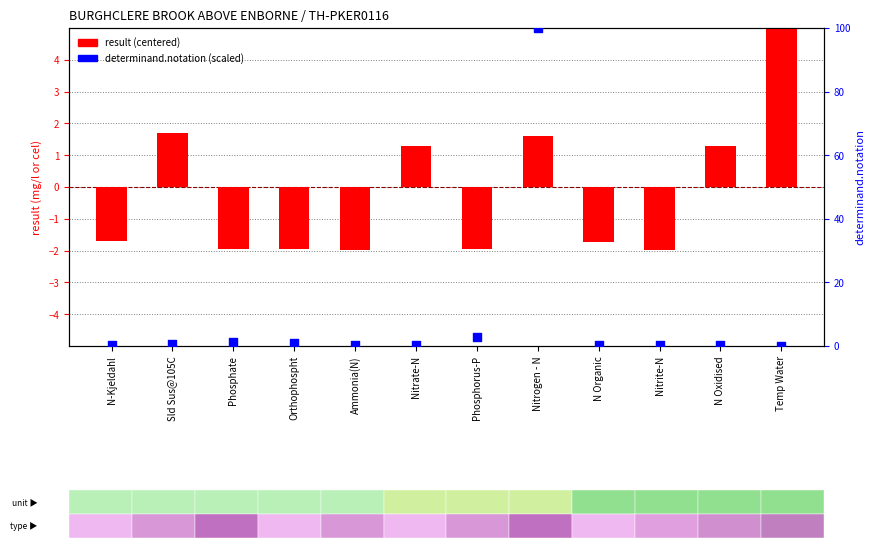

Which series reaches the maximum Y coordinate?

determinand.notation (scaled)